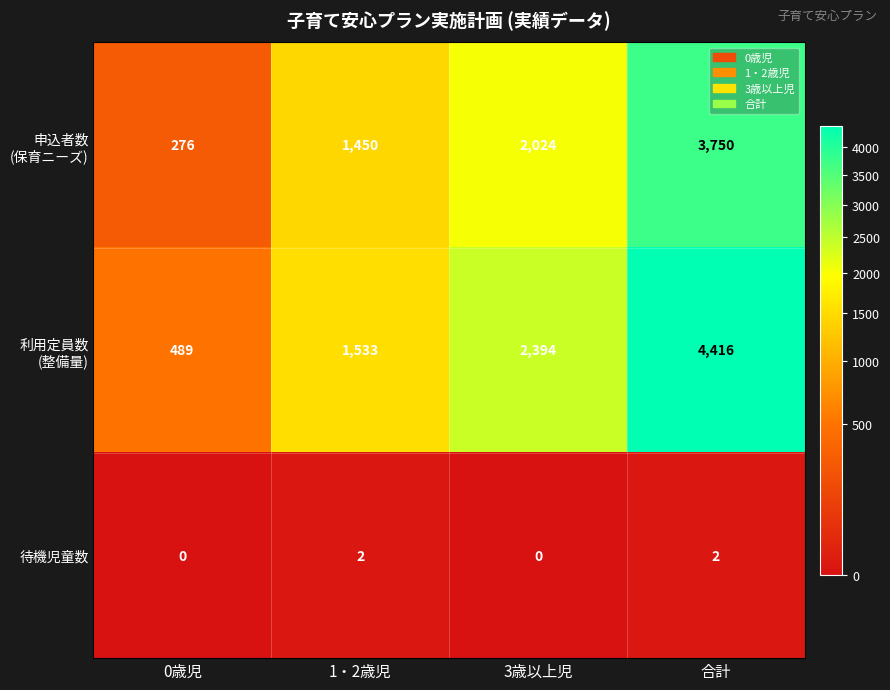

What is the greatest value displayed?

4416